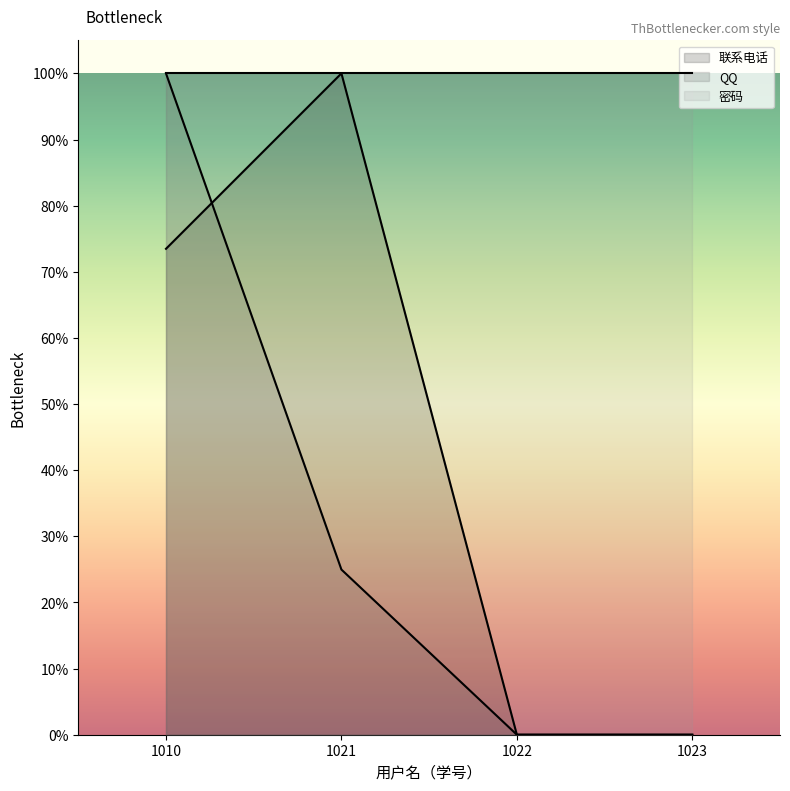

Which series has the largest total across all categories?

密码